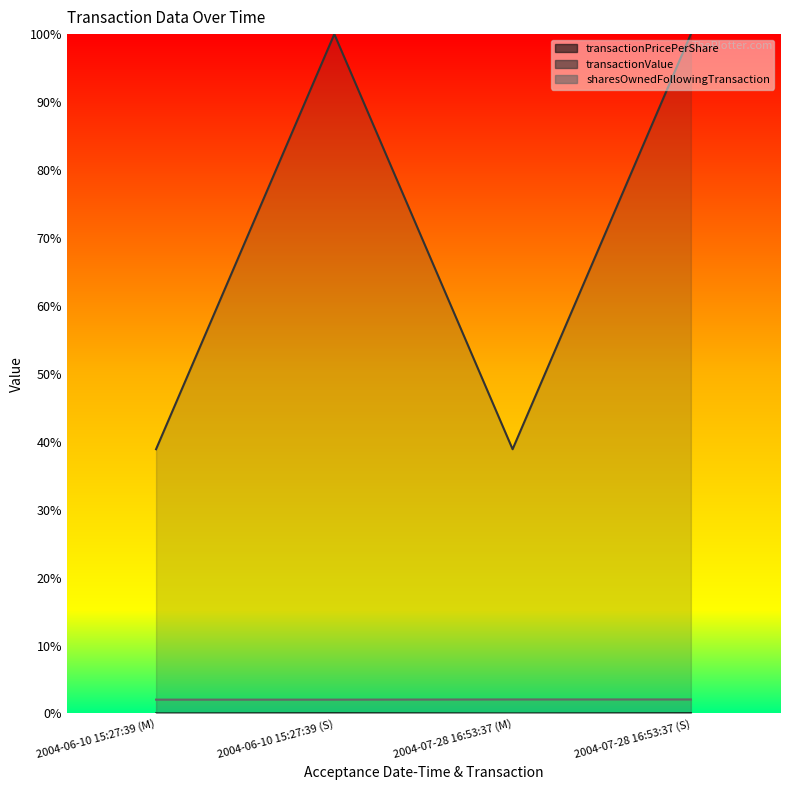

True or false: sharesOwnedFollowingTransaction and transactionValue intersect in this chart.

False